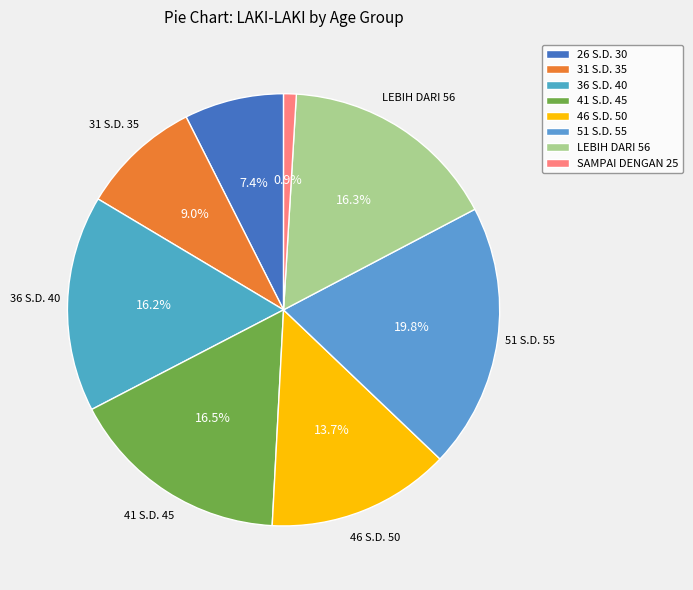

Does 41 S.D. 45 represent more than half of the total?

No